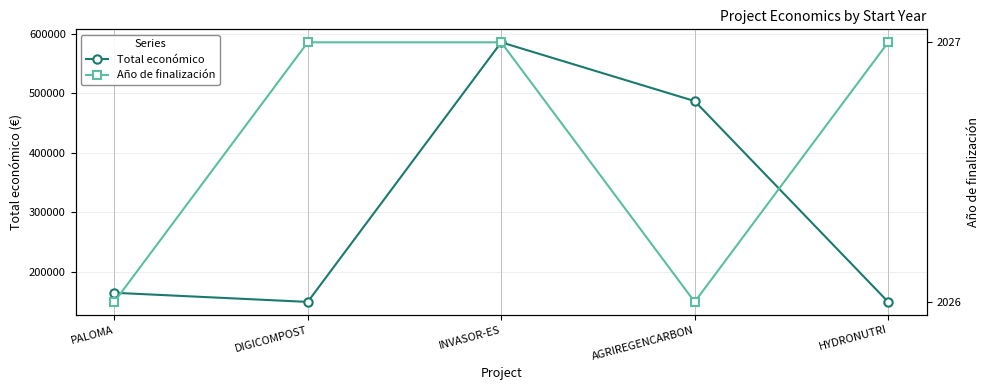

At which category does the chart reach its peak across all series?

INVASOR-ES